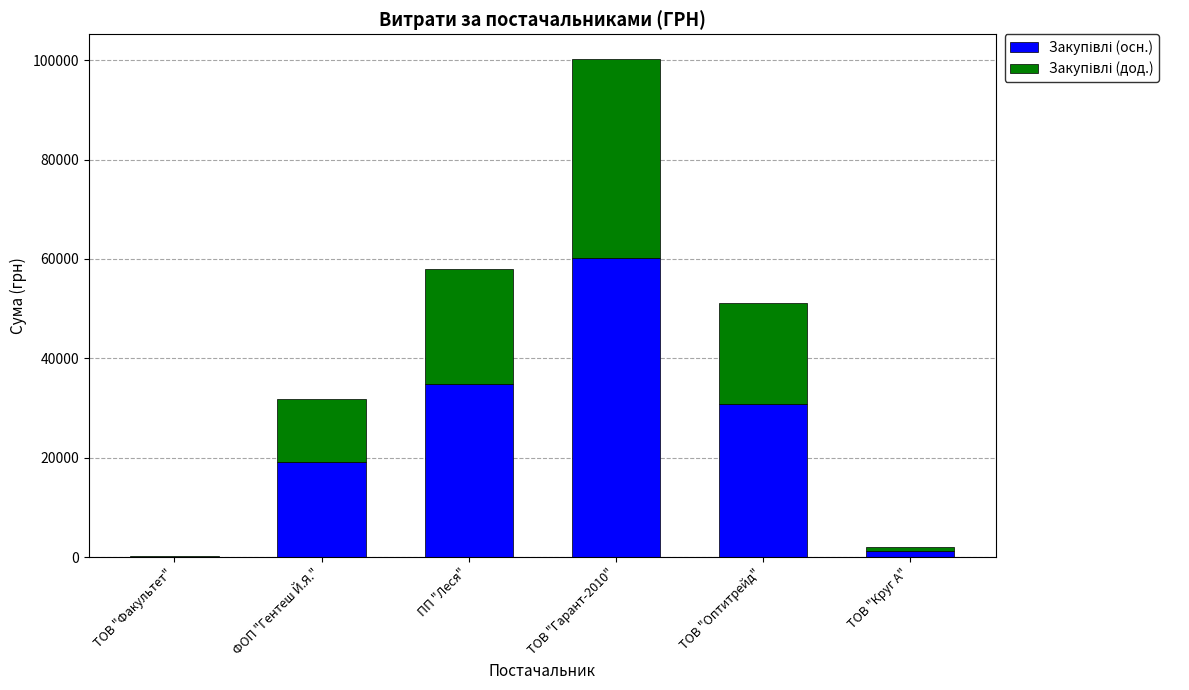

What is the total value across all series at ПП "Леся"?

58058.8